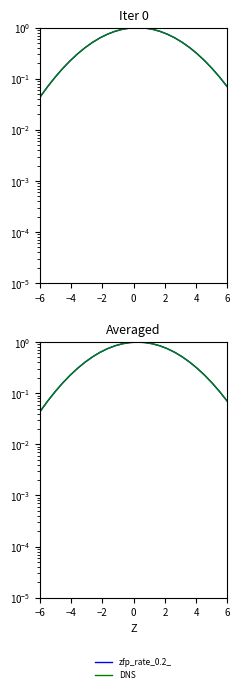

Reading left to right, transcribe all the data shown in this chart.

zfp_rate_0.2_: 0.0	0.1	0.1	0.2	0.2	0.3	0.4	0.5	0.6	0.7	0.8	0.9	1.0	1.0	1.0	0.9	0.8	0.7	0.6	0.5	0.4	0.3	0.2	0.2	0.1	0.1
DNS: 0.0	0.1	0.1	0.2	0.2	0.3	0.4	0.5	0.6	0.7	0.8	0.9	1.0	1.0	1.0	0.9	0.8	0.7	0.6	0.5	0.4	0.3	0.2	0.2	0.1	0.1